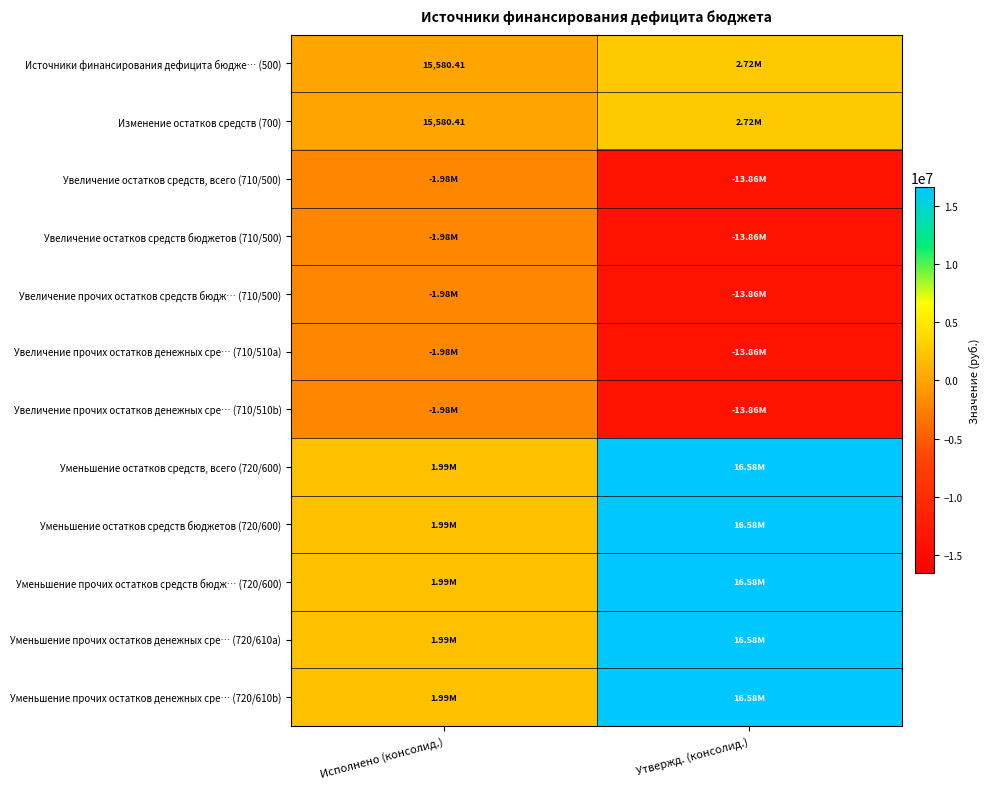

Where is Изменение остатков средств (700) nearest to the value 1365940?

Исполнено (консолид.)